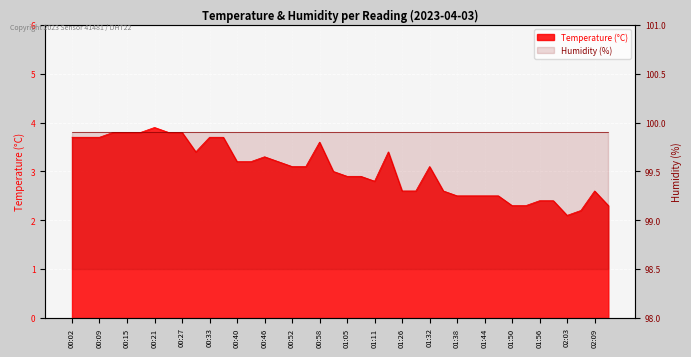

Reading left to right, what are all the values shown in this chart?

3.7	3.7	3.7	3.8	3.8	3.8	3.9	3.8	3.8	3.4	3.7	3.7	3.2	3.2	3.3	3.2	3.1	3.1	3.6	3.0	2.9	2.9	2.8	3.4	2.6	2.6	3.1	2.6	2.5	2.5	2.5	2.5	2.3	2.3	2.4	2.4	2.1	2.2	2.6	2.3